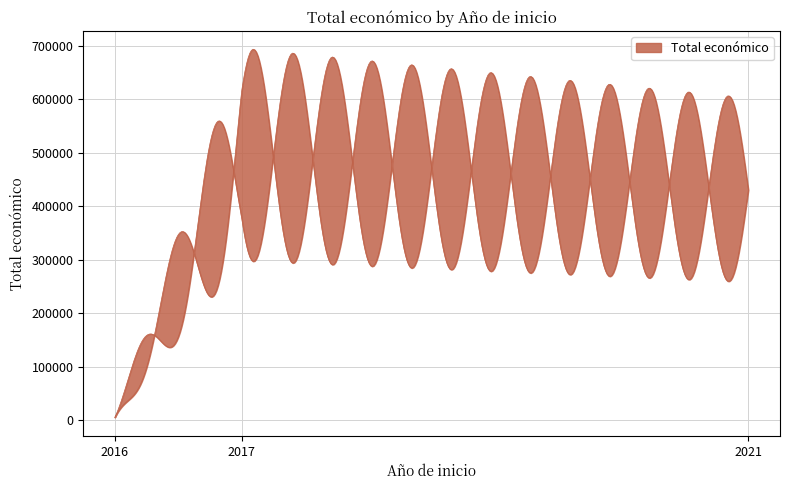

Is it true that the value at 2017 is 6409?

False